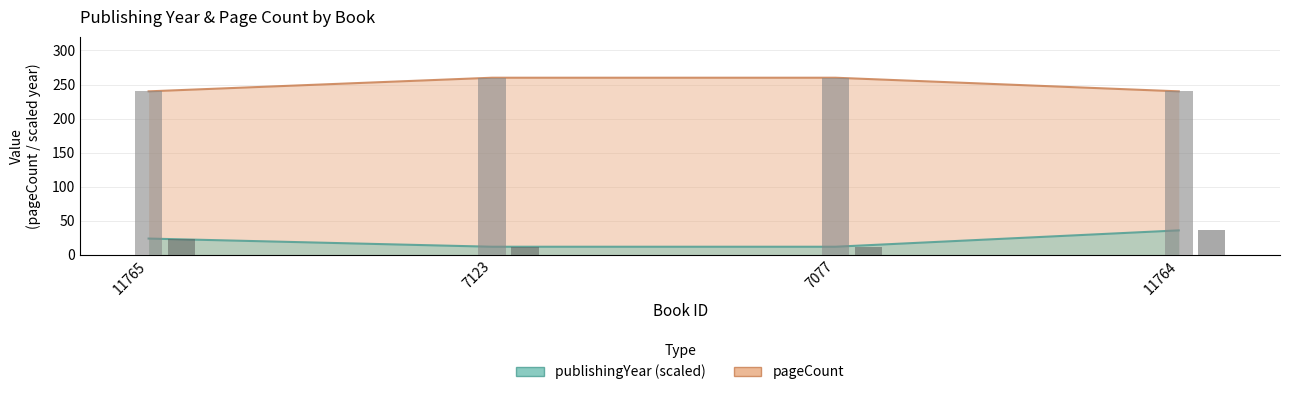

At which category is the sum across all series the highest?

11764